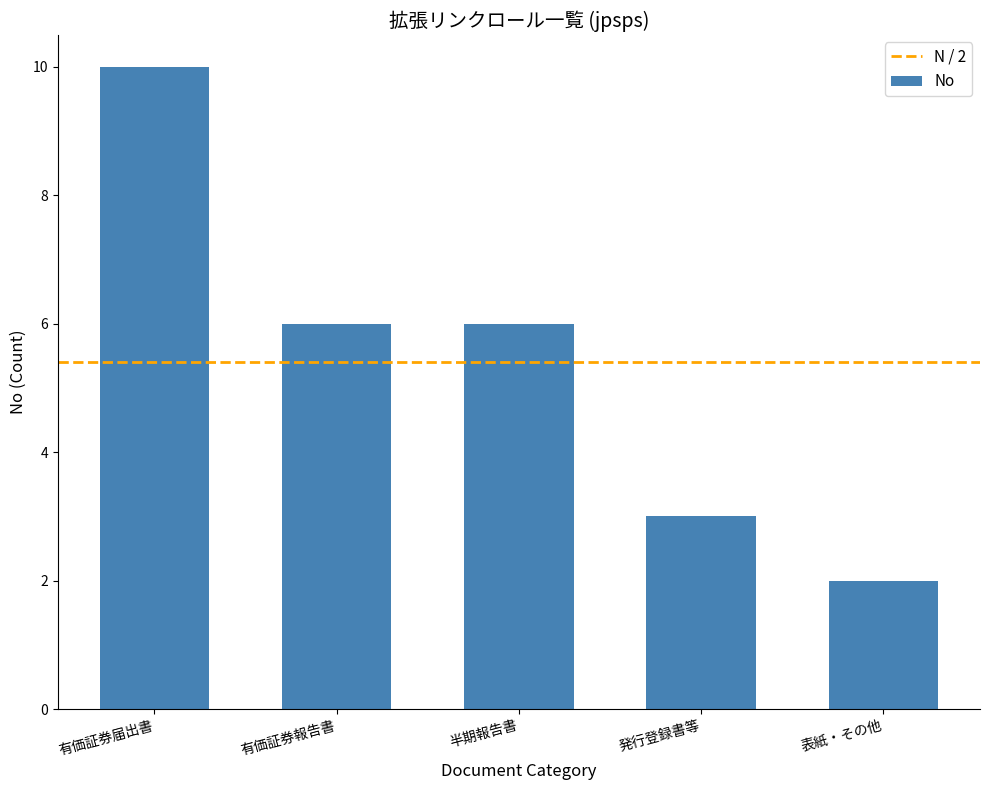

Are the bars grouped side by side (vs. stacked)?

No